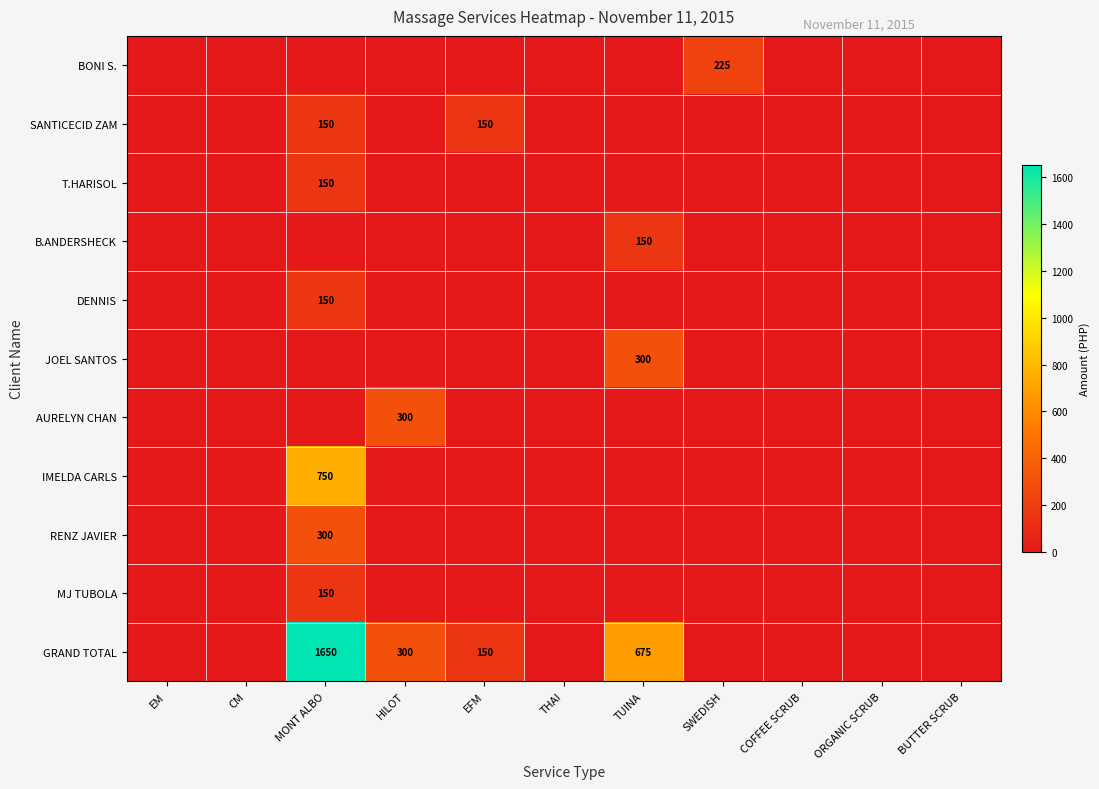

What is the maximum value for GRAND TOTAL?

1650